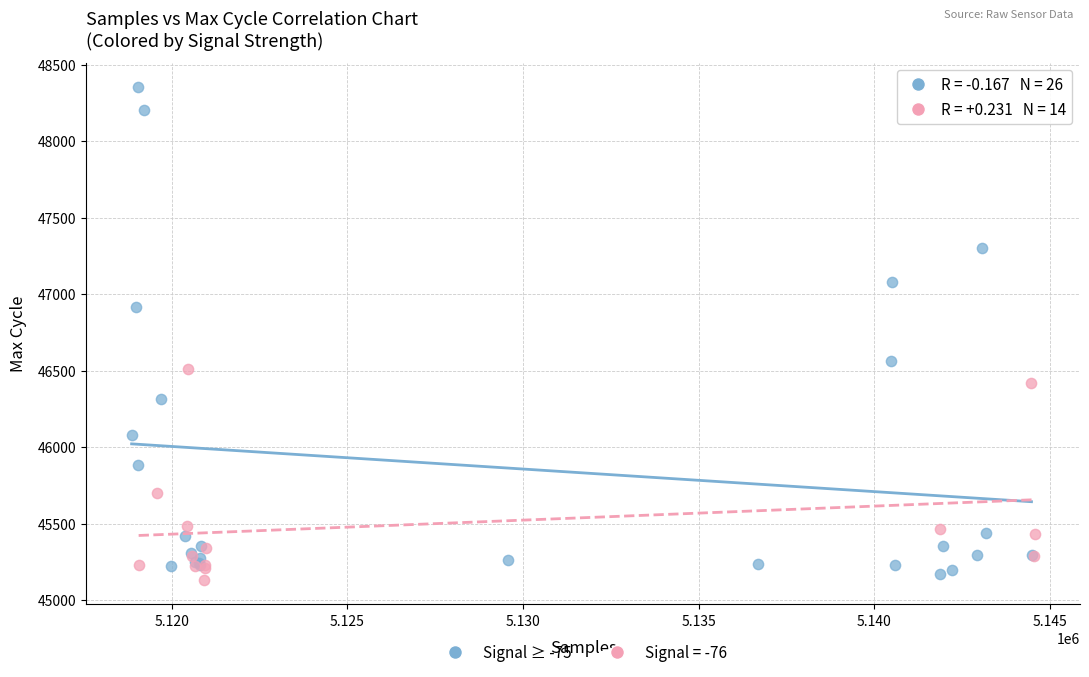

Which series contains the highest Y value?

Signal ≥ -75